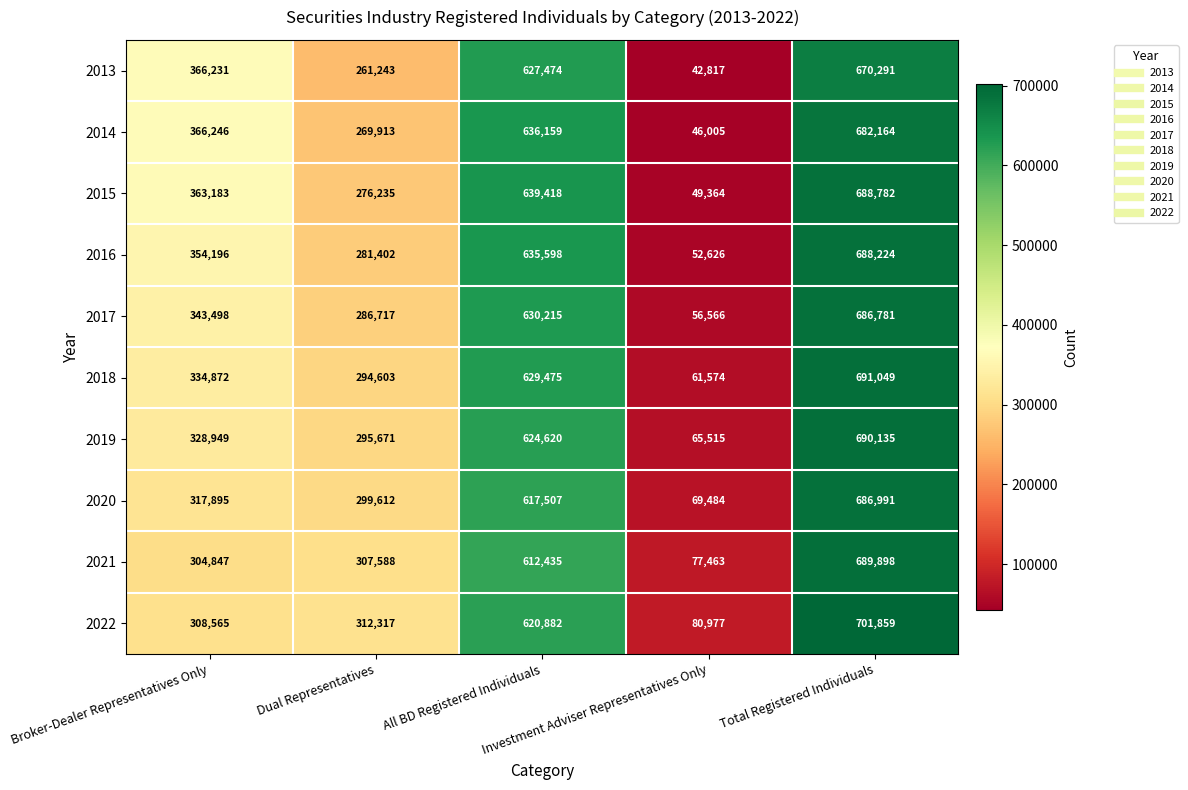

What is the difference between the second highest and second lowest values in the 2020 series?

317895